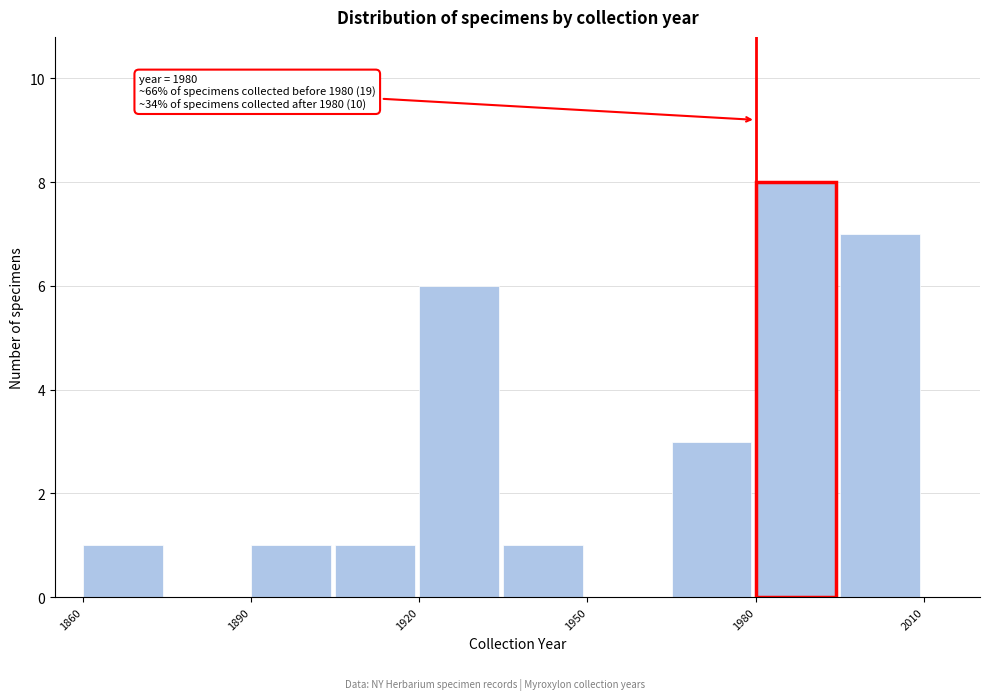

Around what value on the x-axis is the tallest bar? Give the approximate position of its centre, as read against the axis.

1985